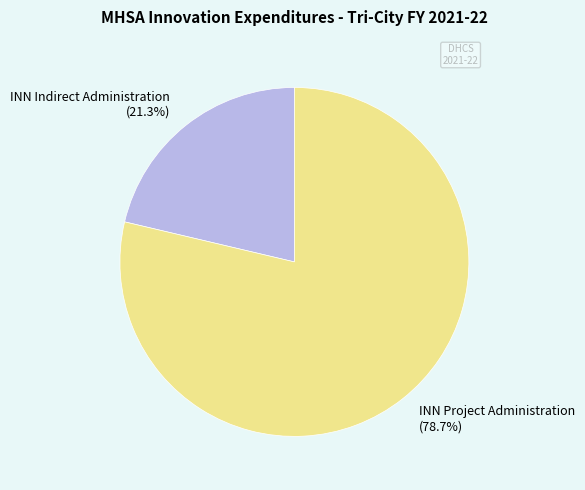

Is the sum of INN Project Administration (78.7%) and INN Indirect Administration (21.3%) greater than half?

Yes